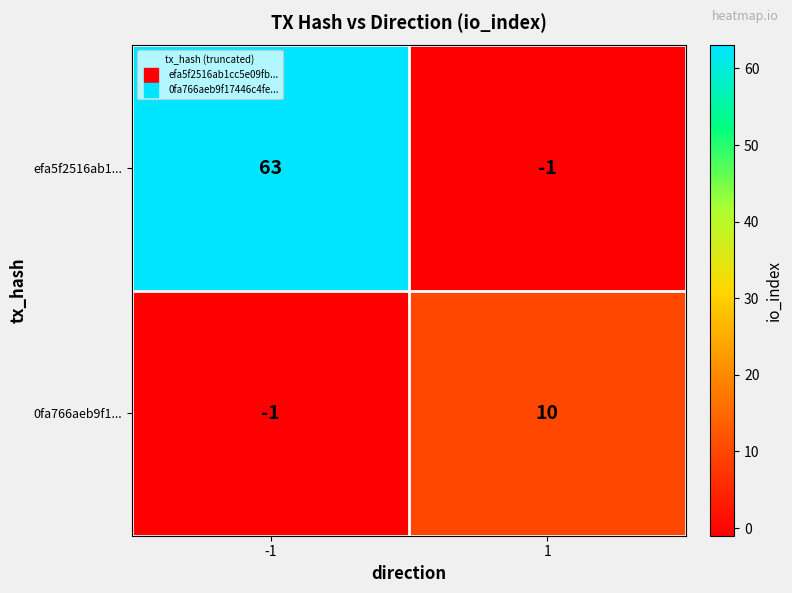

At how many categories does at least one series exceed 34?

1